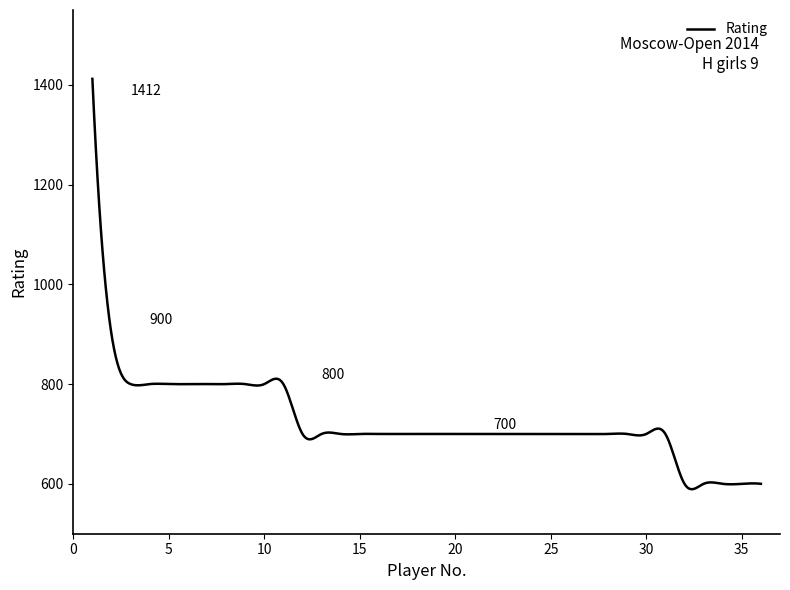

What is the maximum value shown in the chart?

1412.0